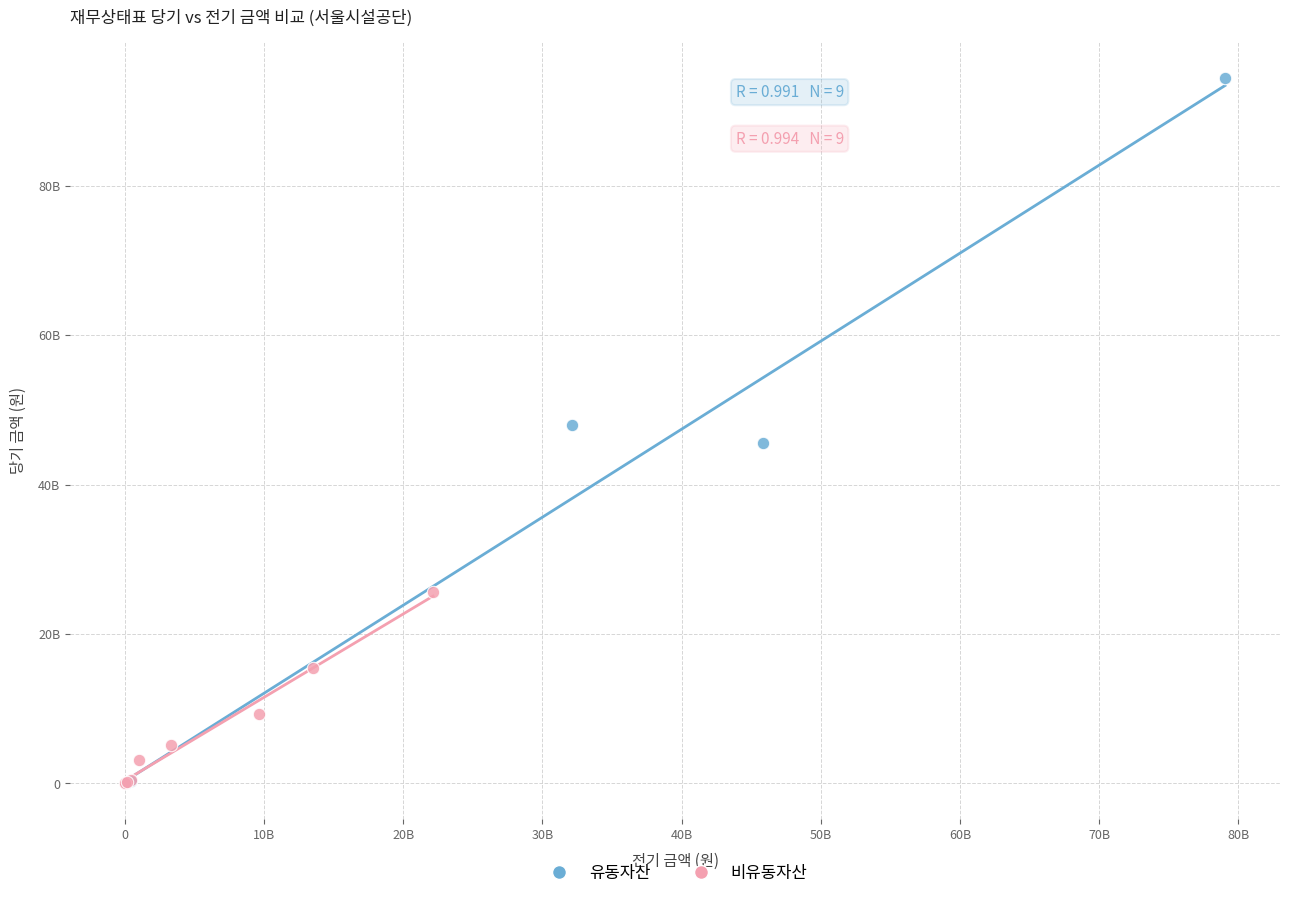

What are all the series names shown in the legend?

유동자산, 비유동자산